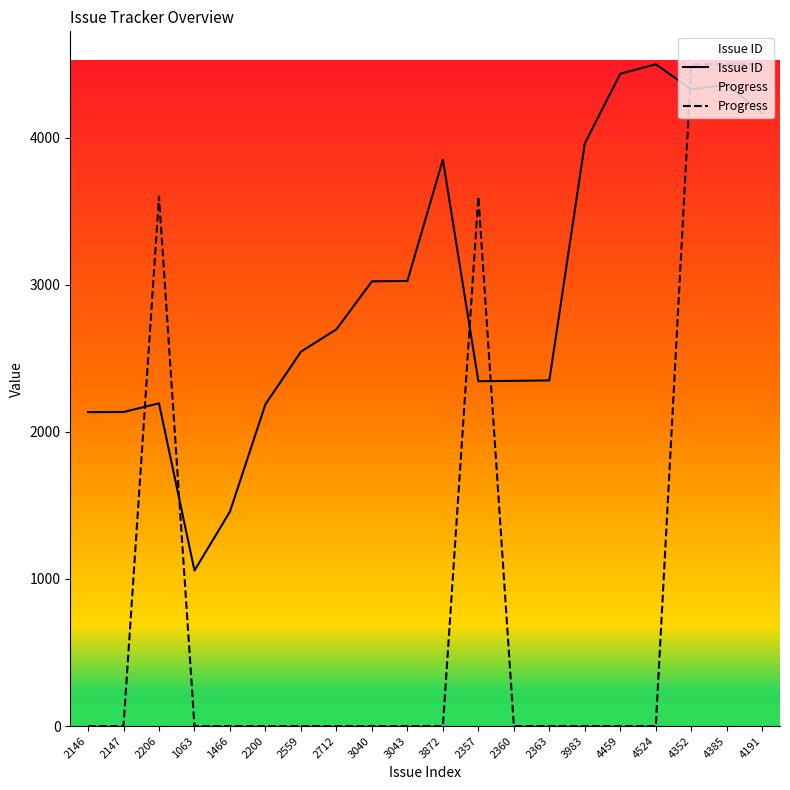

What is the difference between the second highest and second lowest values in the Issue ID series?

2977.1